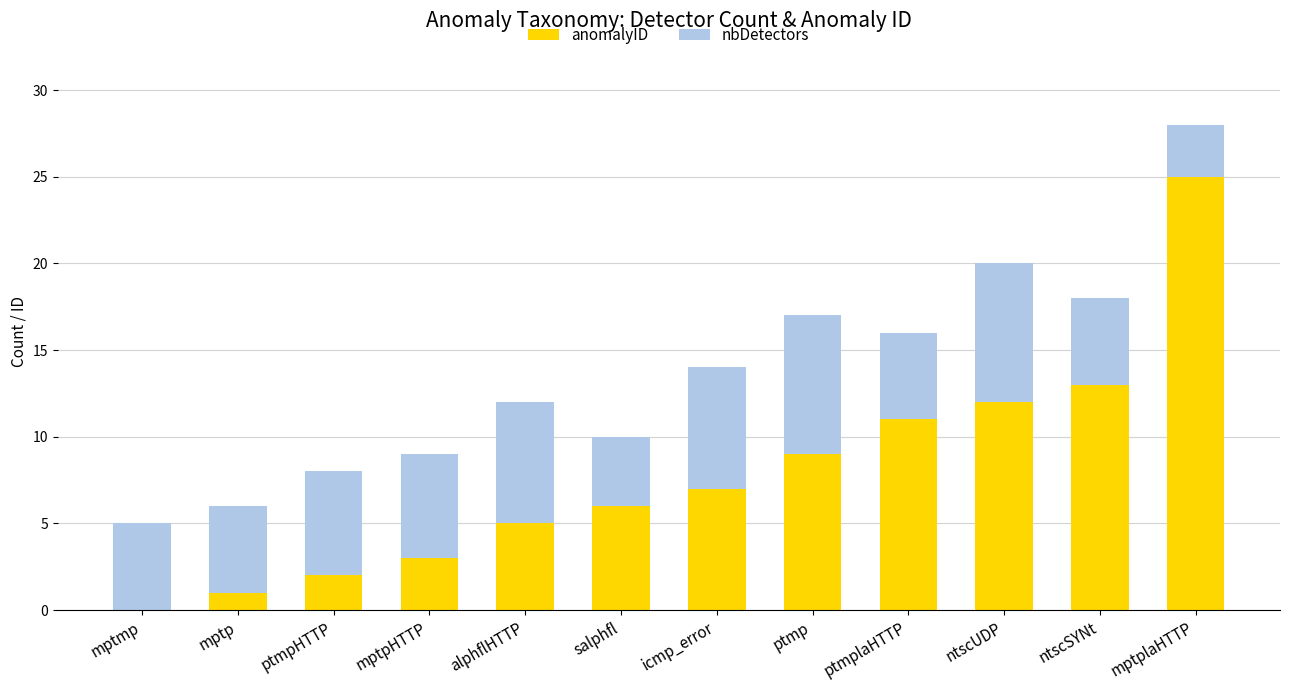

What is the sum of the anomalyID values at mptplaHTTP and icmp_error?

32